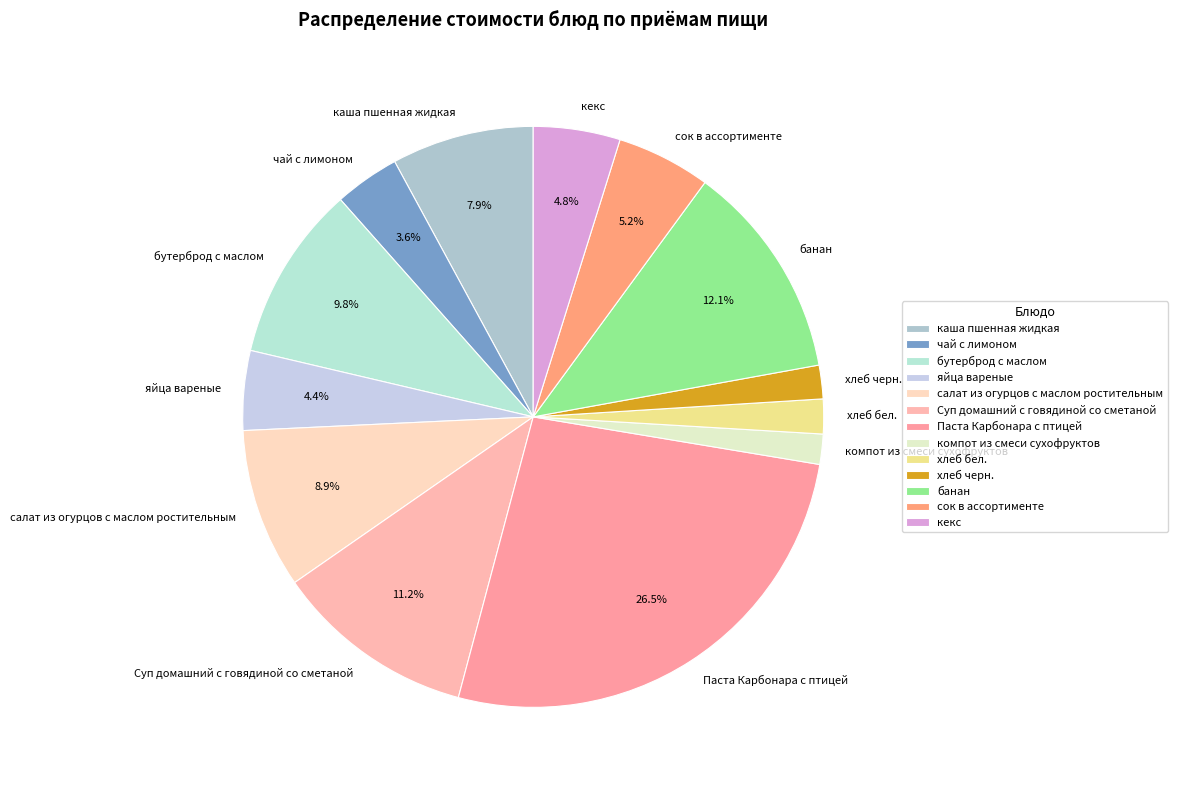

To the nearest percent, what is the combined percentage of хлеб бел. and Суп домашний с говядиной со сметаной?

13%